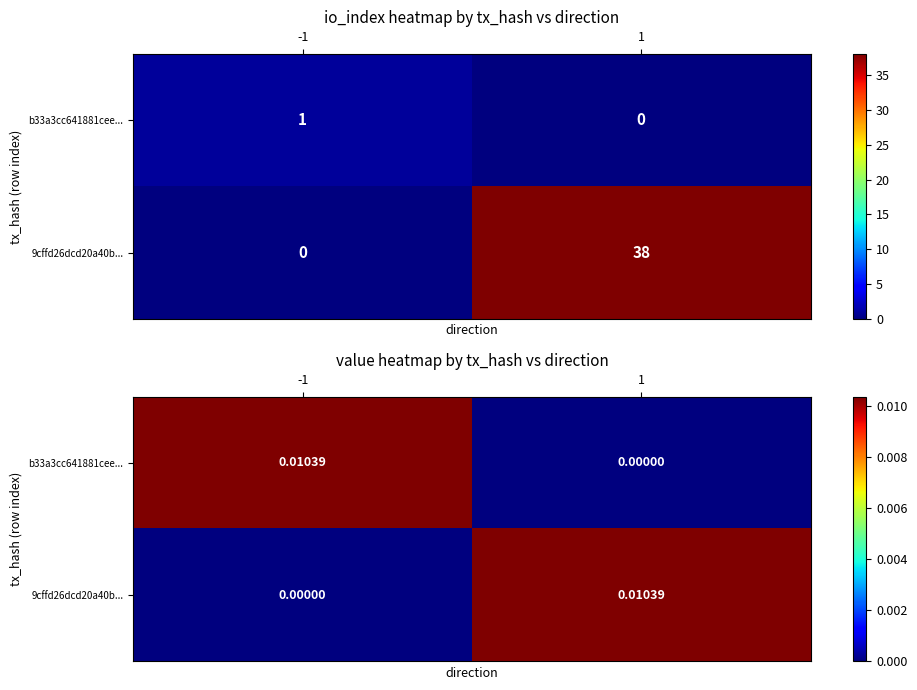

List the series in order of their peak value, highest first.

b33a3cc641881cee..., 9cffd26dcd20a40b...